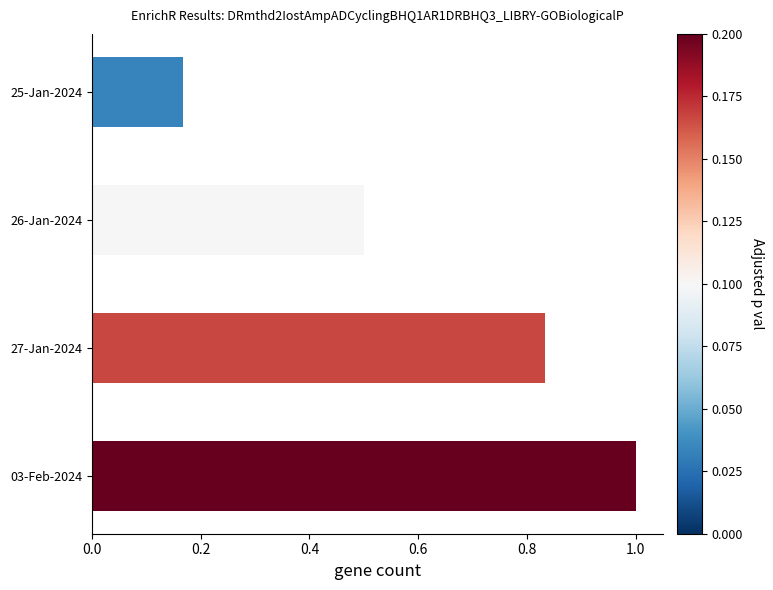

What is the approximate value at 03-Feb-2024?

1.0